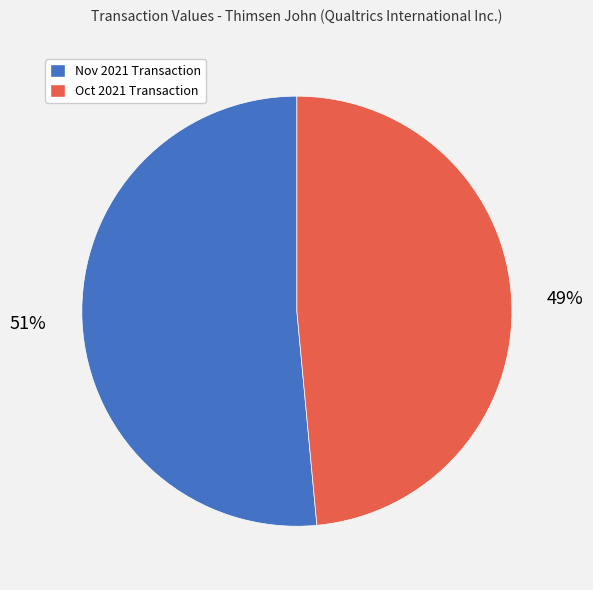

What percentage is the Nov 2021 Transaction slice, to the nearest percent?

51%